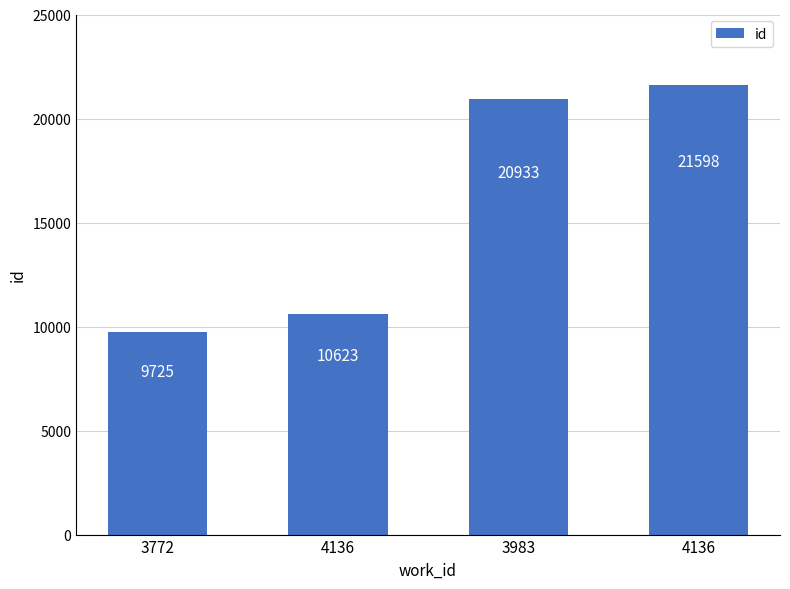

Which has a higher value, 3772 or 4136?

4136